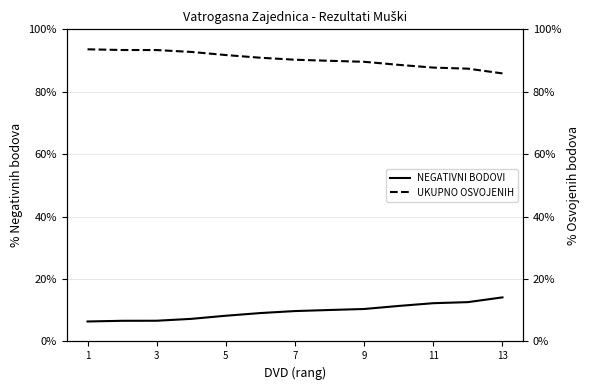

What is the minimum value for NEGATIVNI BODOVI?

6.4